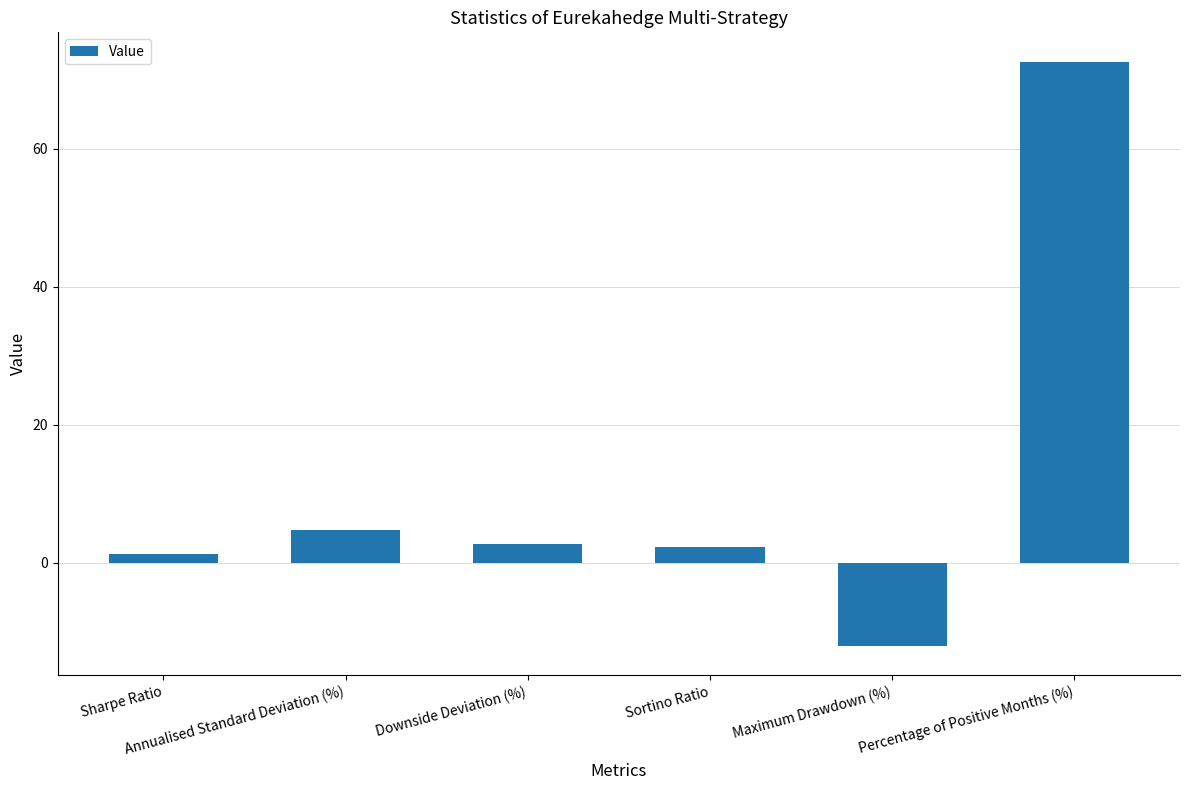

How many categories are shown in the chart?

6